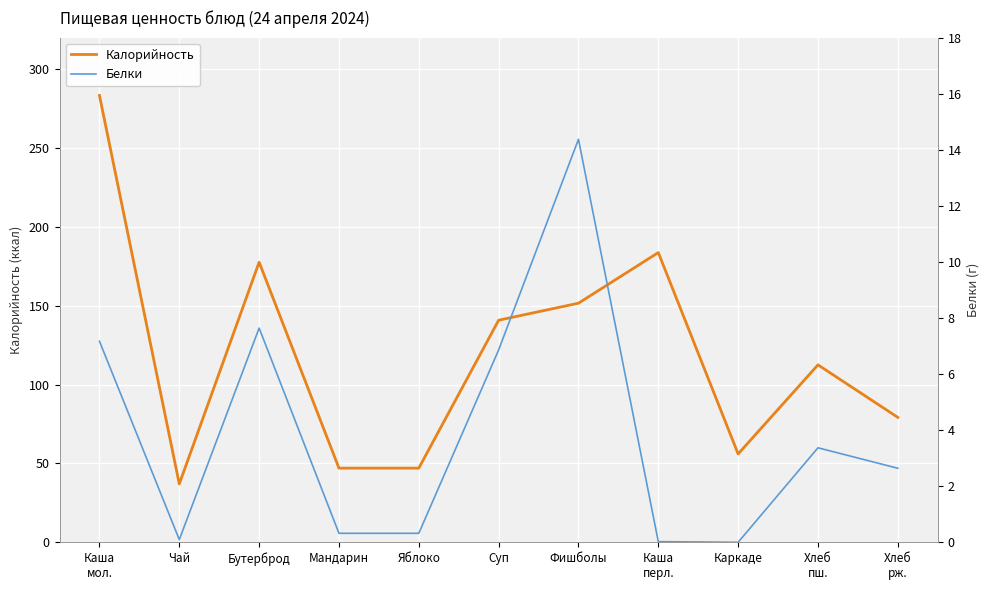

Which series has the widest spread of values?

Калорийность